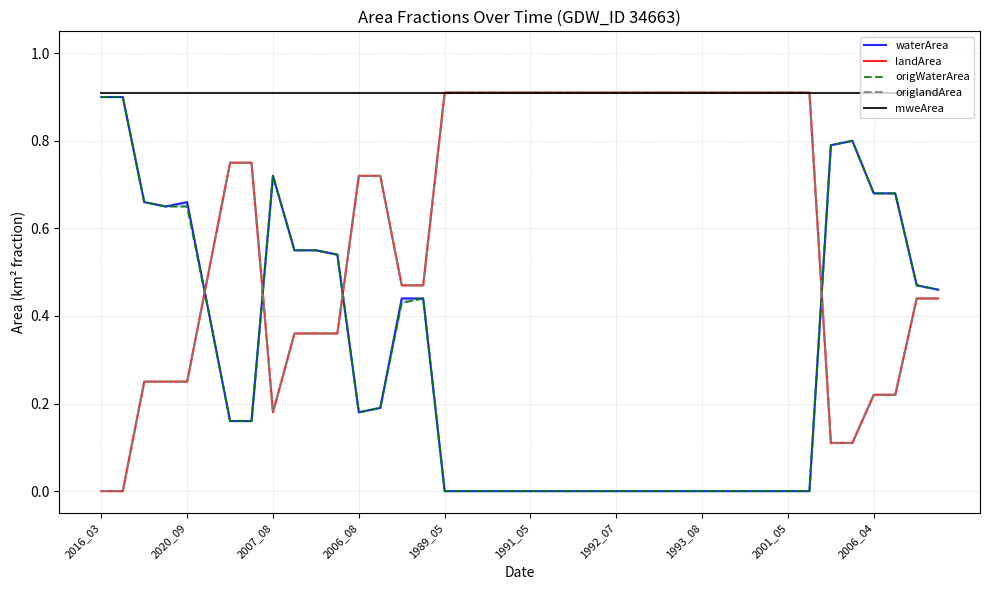

How many categories are shown in the chart?

40